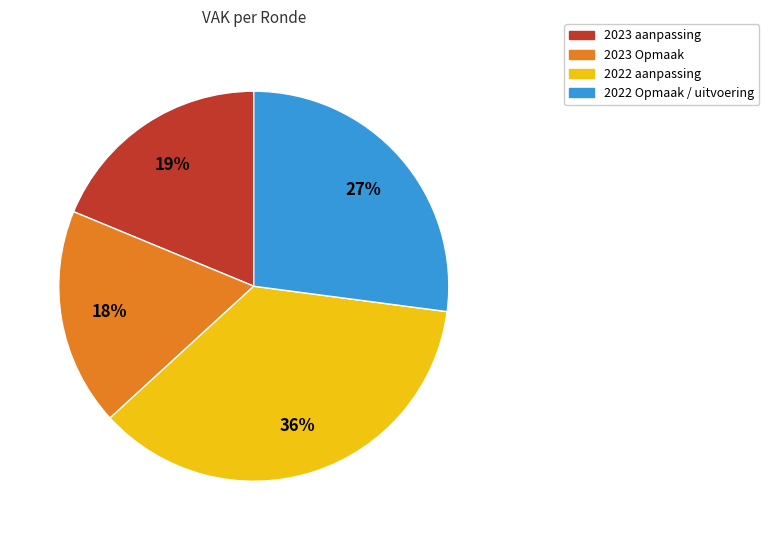

Does 2023 Opmaak account for over 50% of the chart?

No